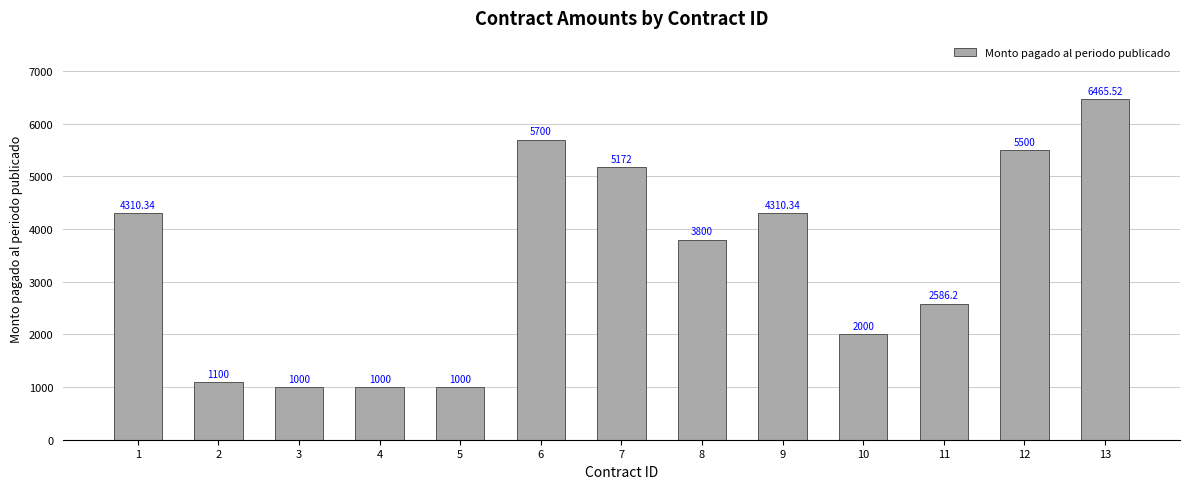

What is the sum of the values at 3 and 12?

6500.0